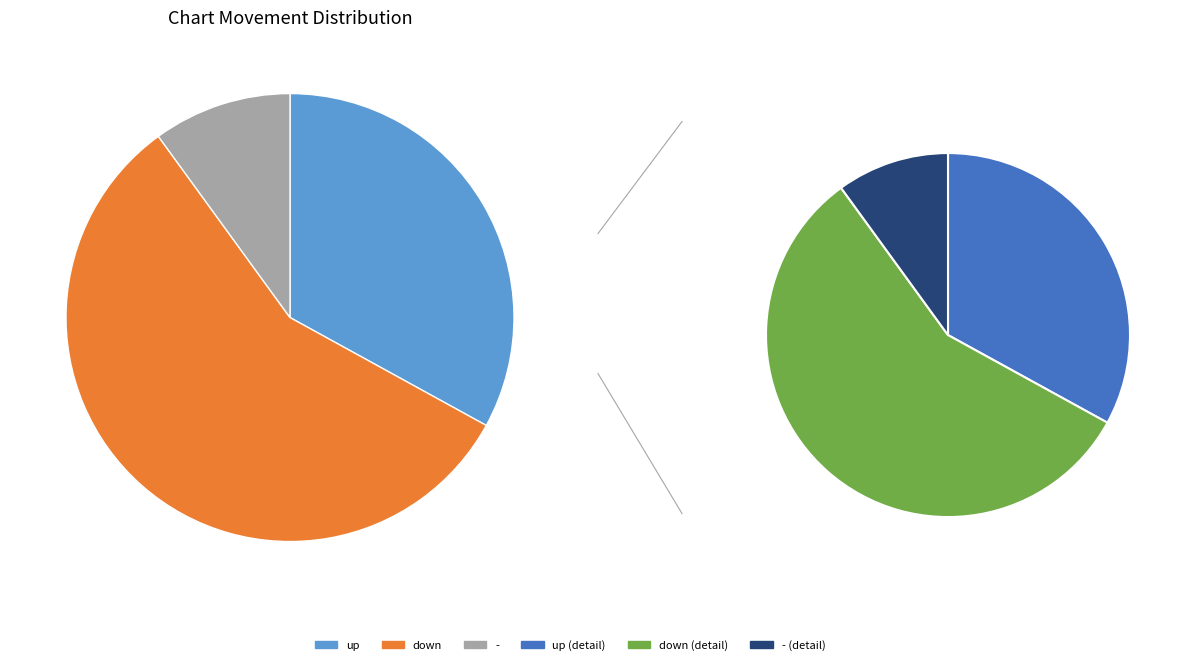

To the nearest percent, what is the average slice percentage?

33%